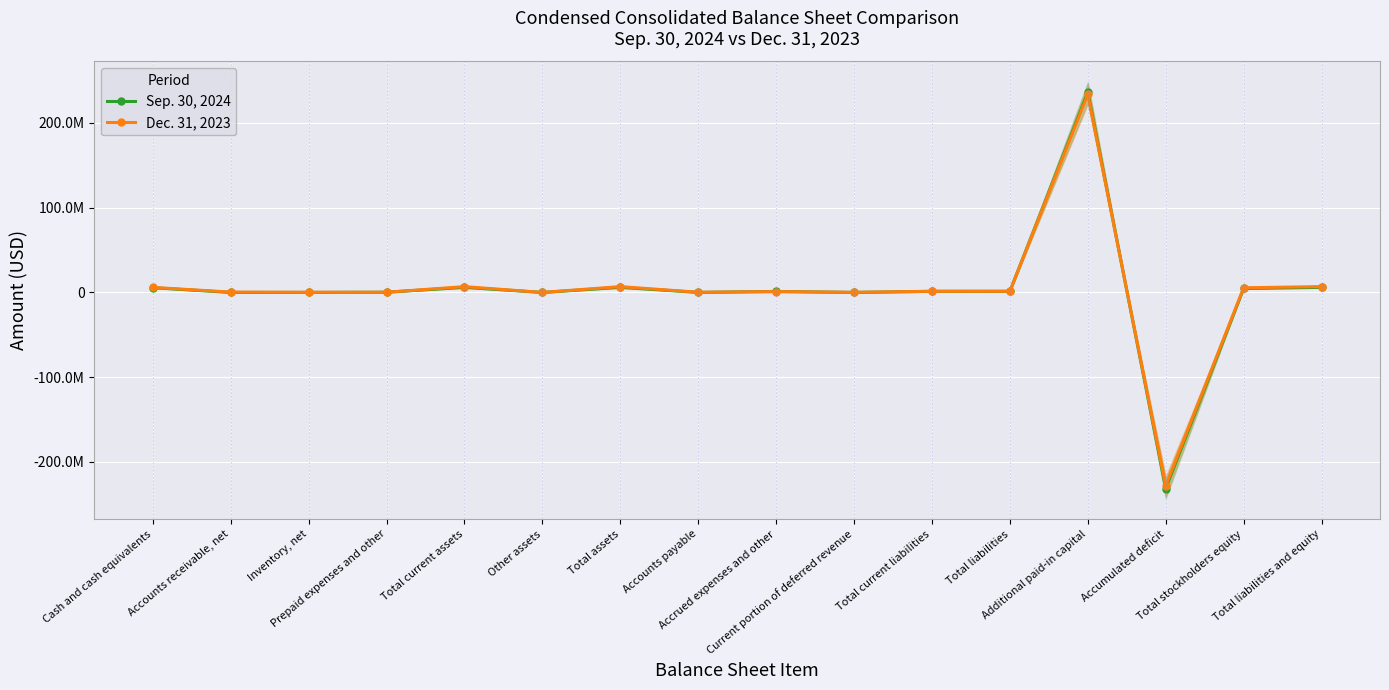

List the series in order of their overall mean, highest first.

Dec. 31, 2023, Sep. 30, 2024